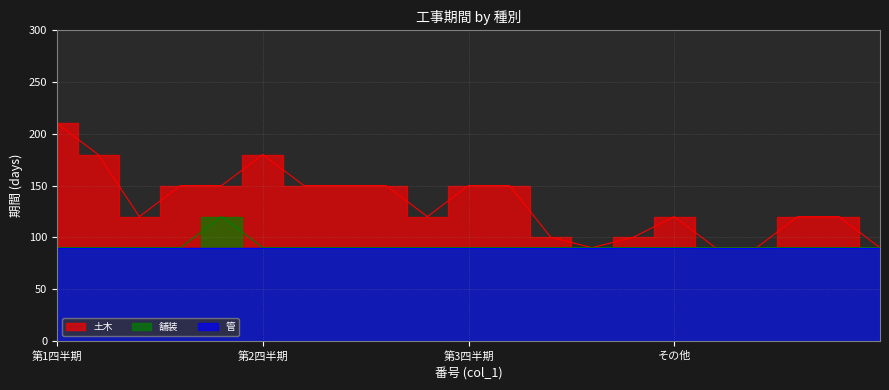

True or false: 土木 has more than 0 points higher than both neighbors.

True